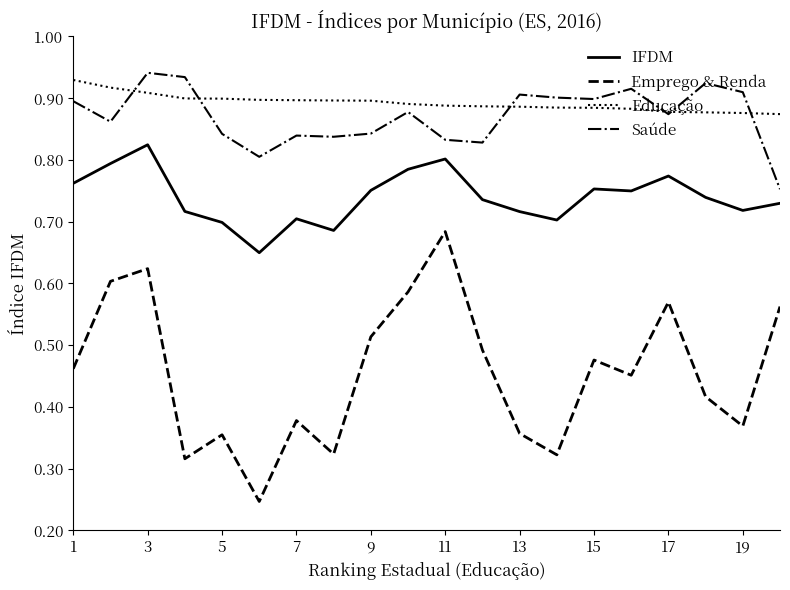

Which series has the largest range (max minus min)?

Emprego & Renda